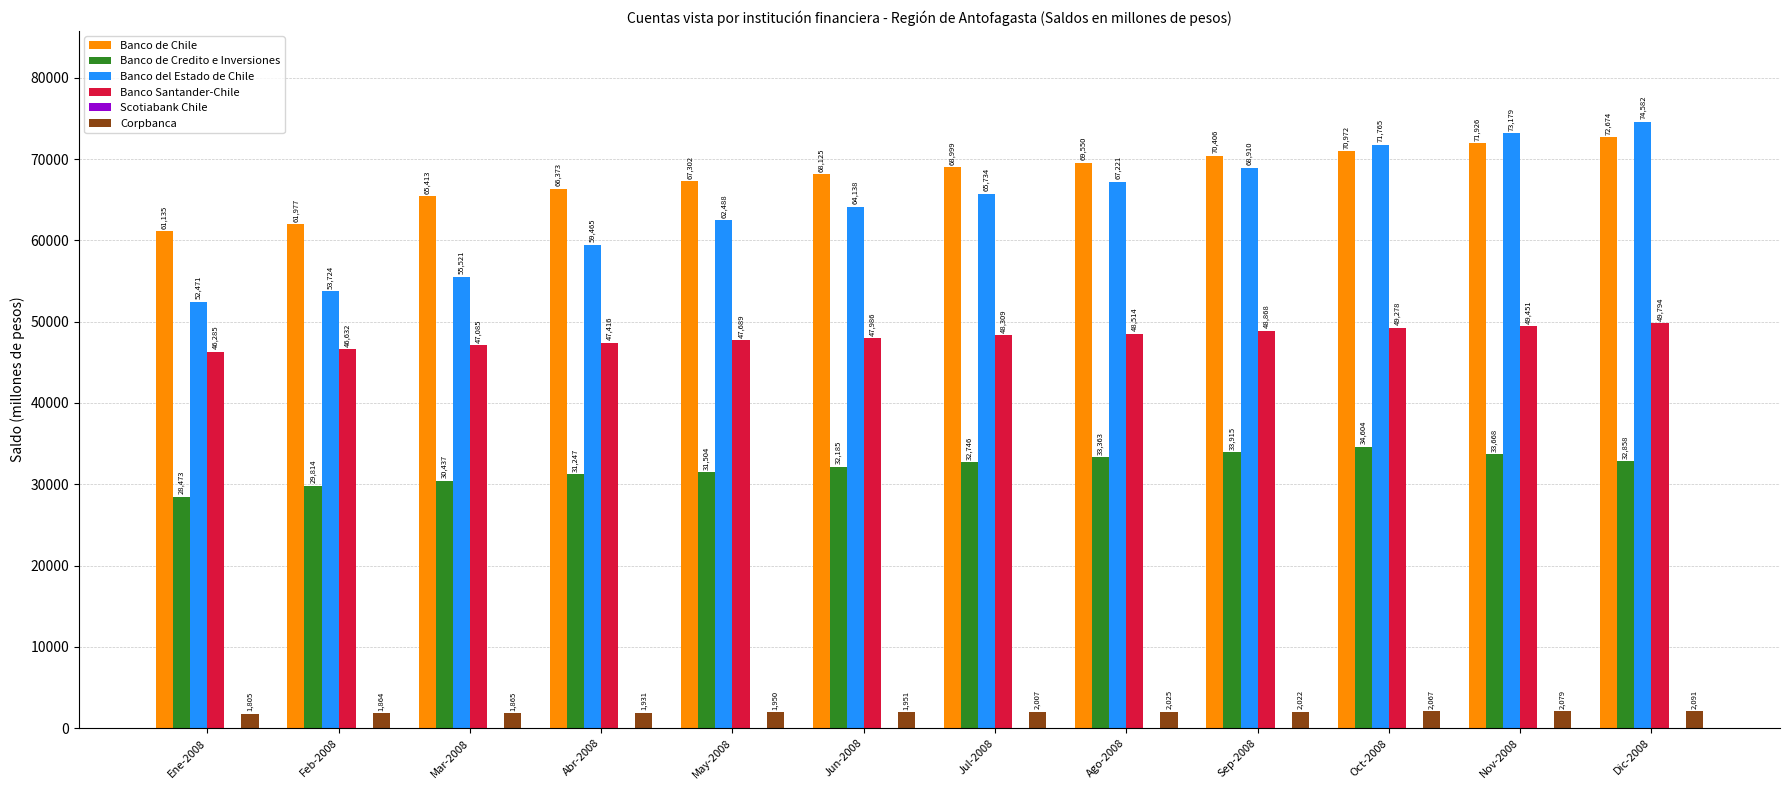

What is the difference between the Banco de Chile values at Jul-2008 and May-2008?

1697